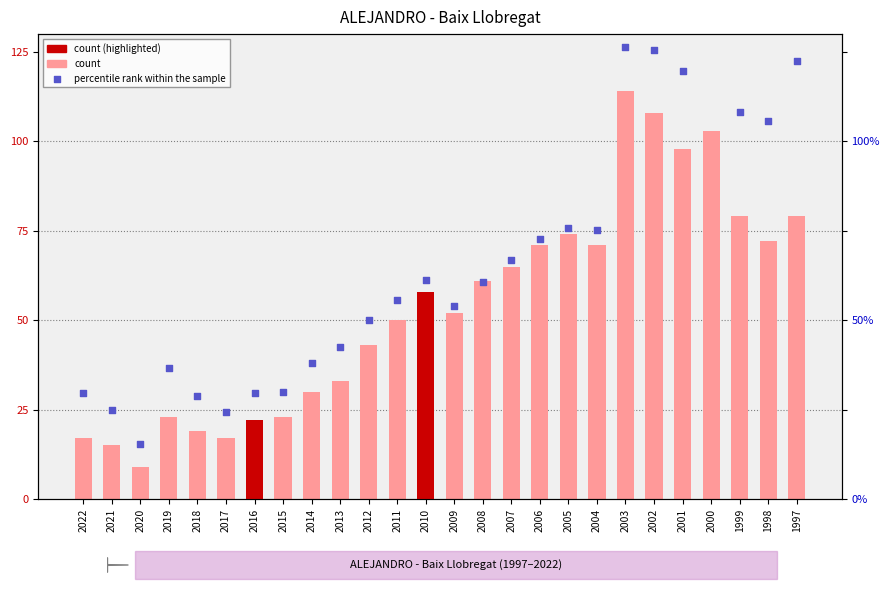

Which series contains the lowest Y value?

Frecuencia (count)